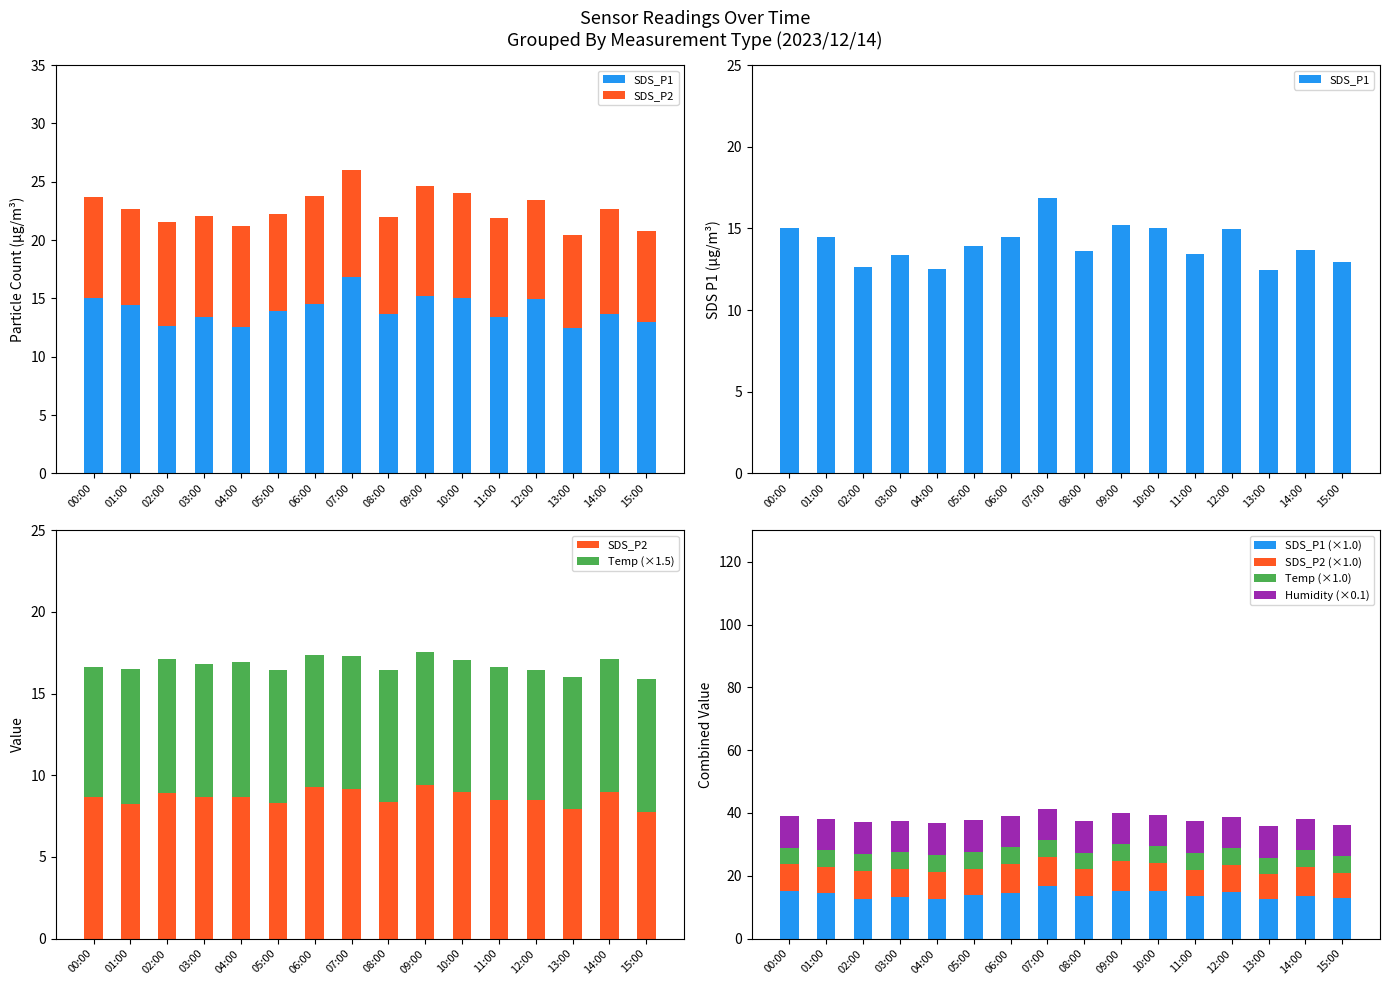

Which series has the largest range (max minus min)?

SDS_P1